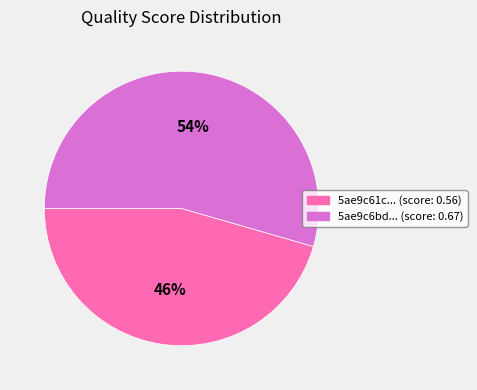

Is there a majority slice in this chart?

Yes